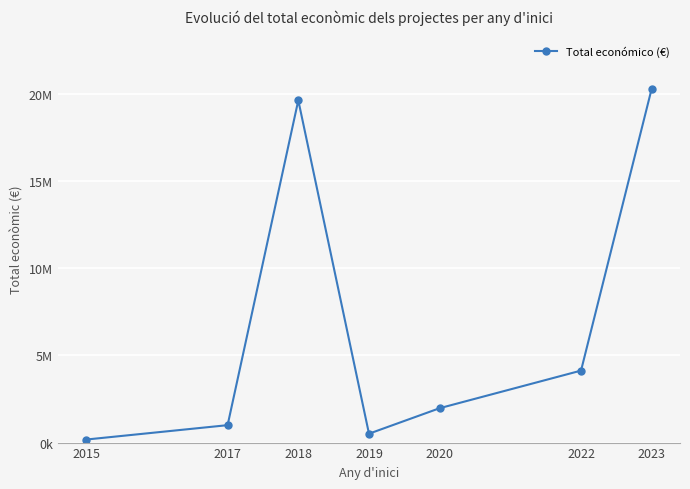

True or false: the data shows 20321236 at 2023.

True